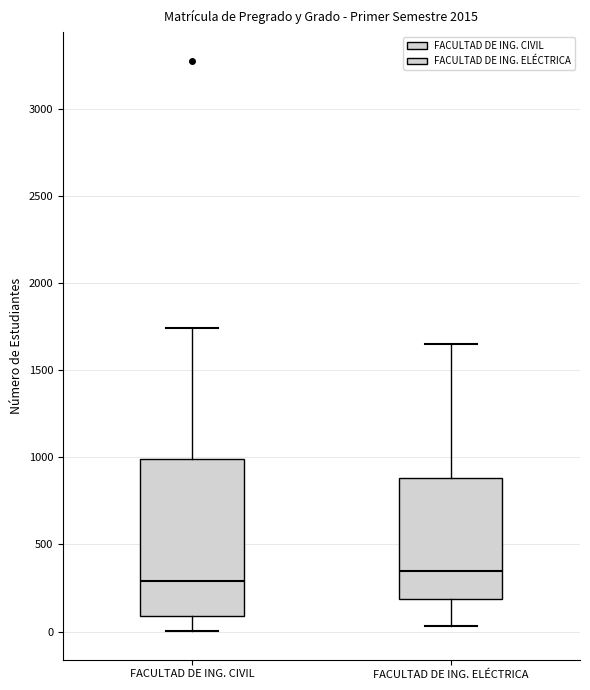

Reading left to right, read every box against the y-axis: the position of its median line, the range the box covers, and the ends of its whiskers. The values are not printed on the chart, so give them approximately, as read against the axis.

FACULTAD DE ING. CIVIL: median 300, box 100 to 1000, whiskers 0 to 1750
FACULTAD DE ING. ELÉCTRICA: median 350, box 200 to 900, whiskers 50 to 1650